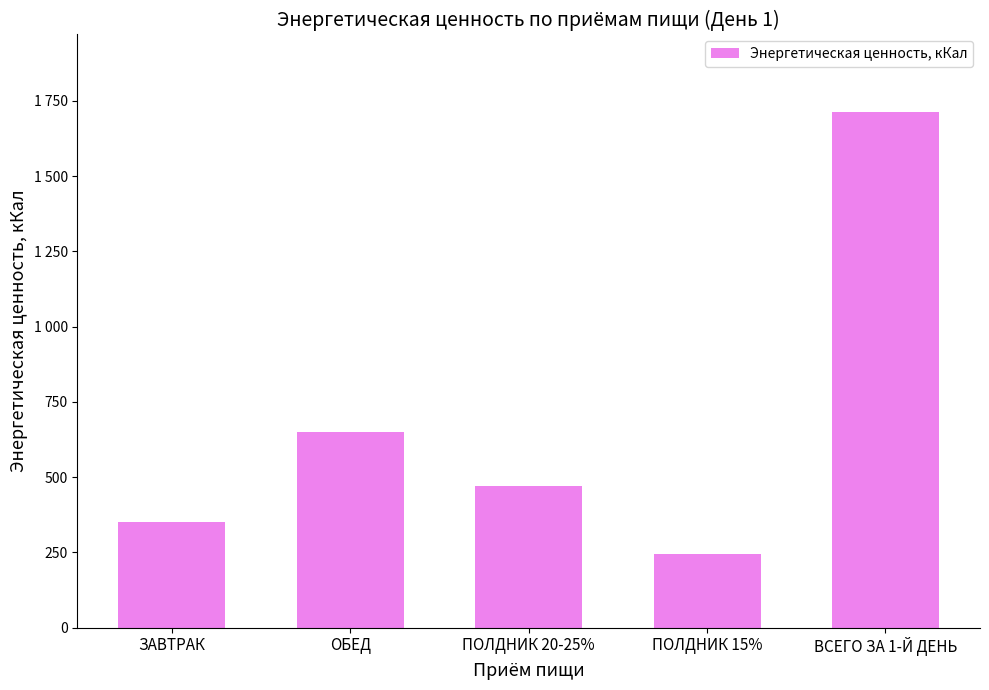

Are the bars horizontal?

No